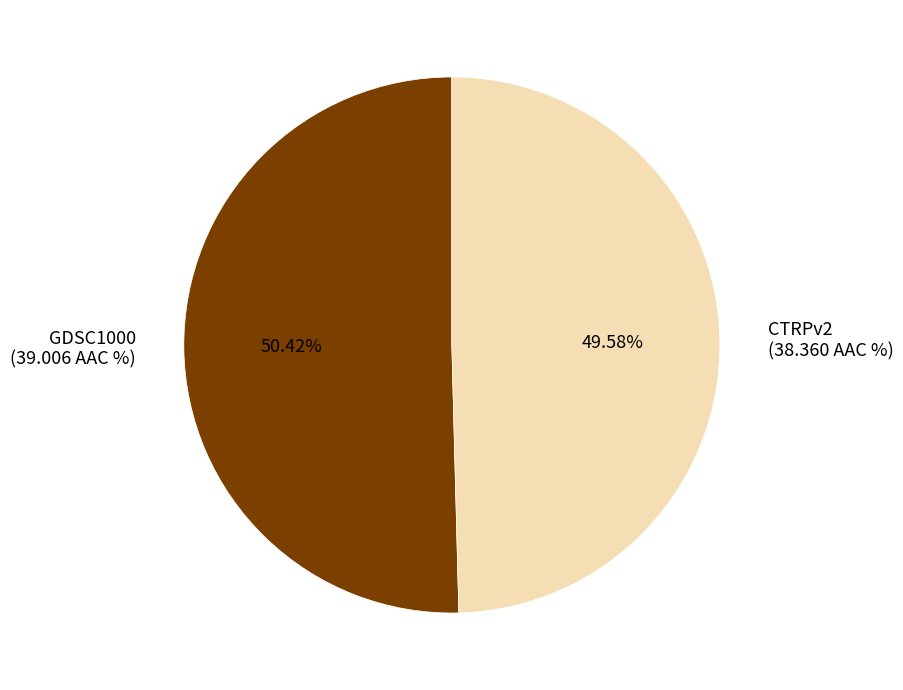

Approximately how many times larger is the value at GDSC1000 (39.006 AAC %) compared to CTRPv2 (38.360 AAC %)?

1.0